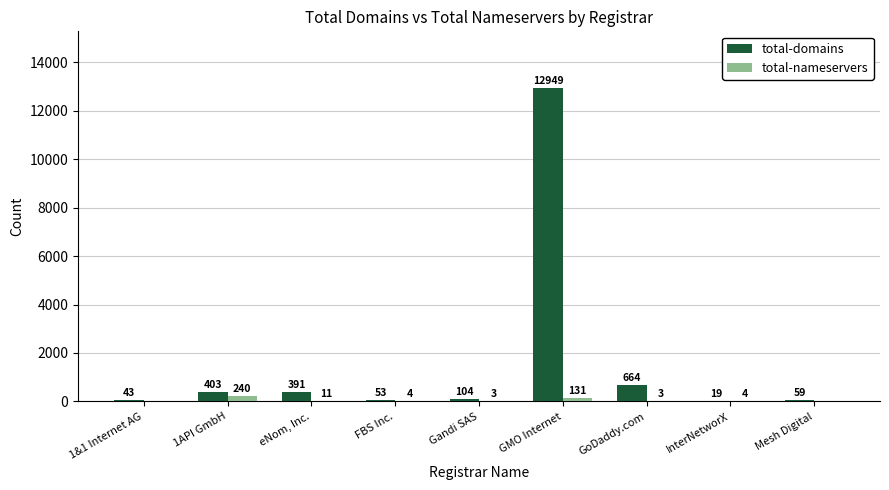

How many distinct data groups are displayed?

2